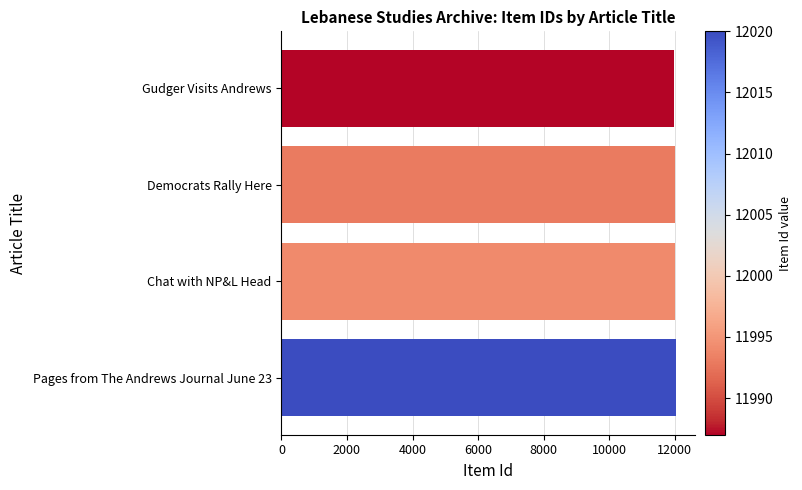

Is it true that the value at Chat with NP&L Head is 11994?

True